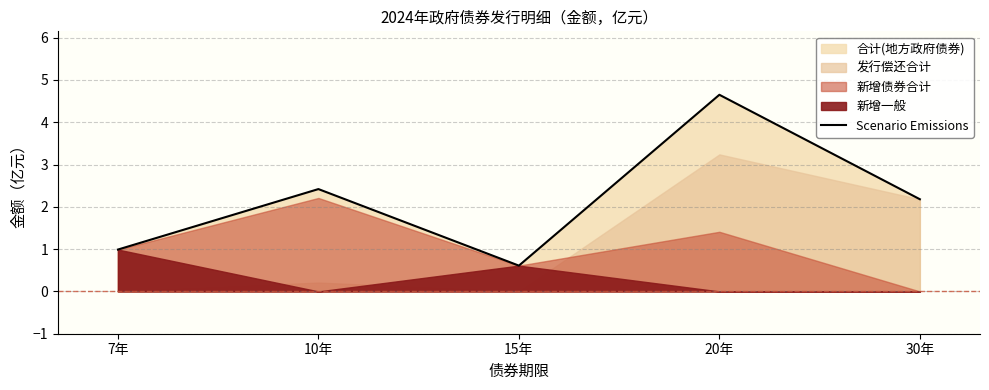

Which label corresponds to the largest value in the chart?

20年